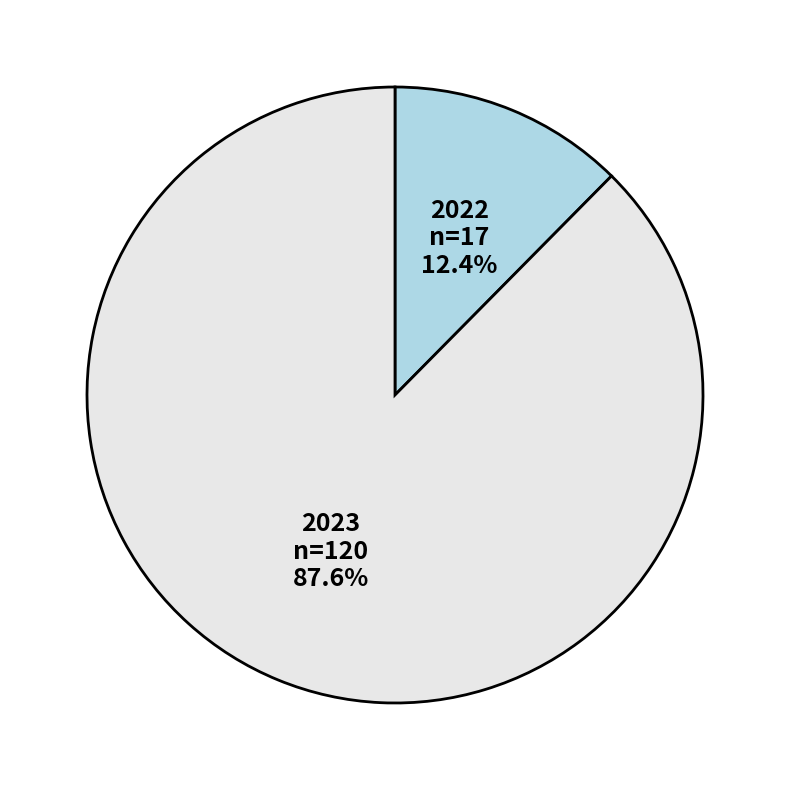

Is there any slice that represents more than half of the pie?

Yes